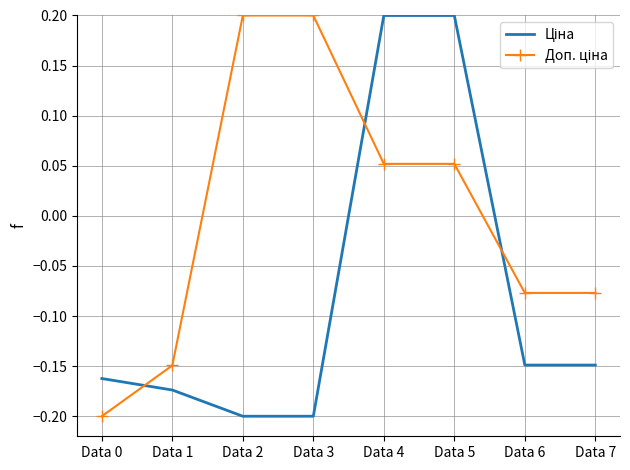

What is the spread (max minus min) of values at Data 3?

0.4